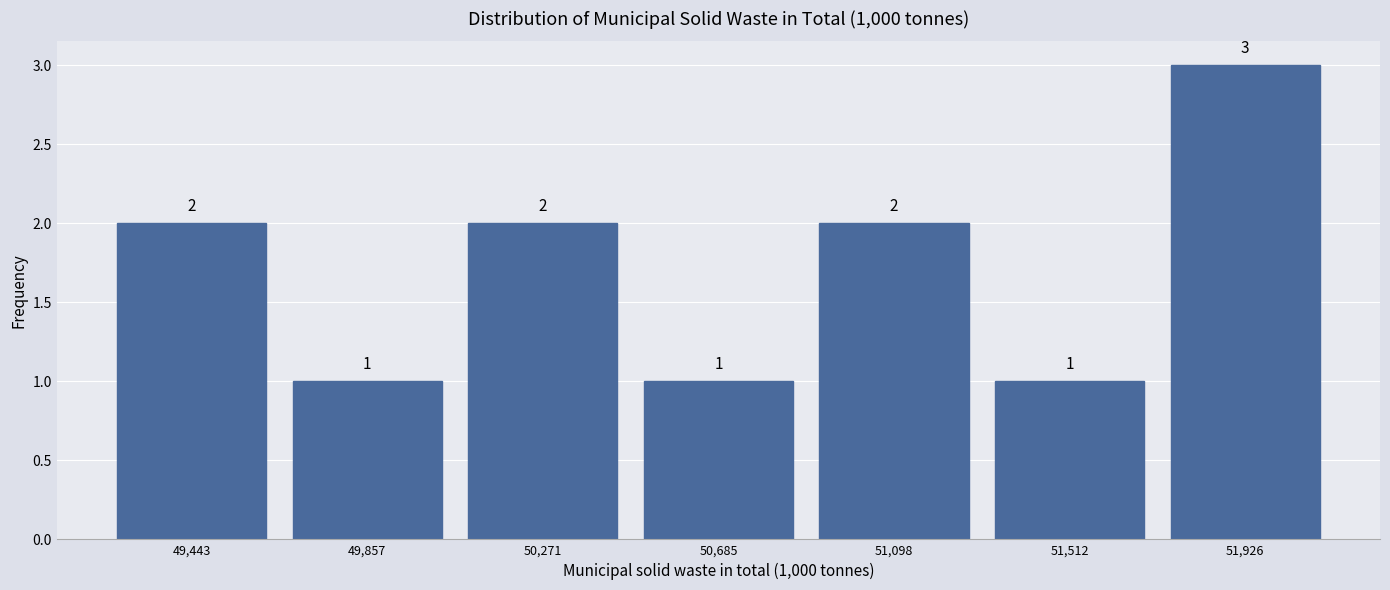

Which range on the x-axis has the tallest bar?

51700 to 52150